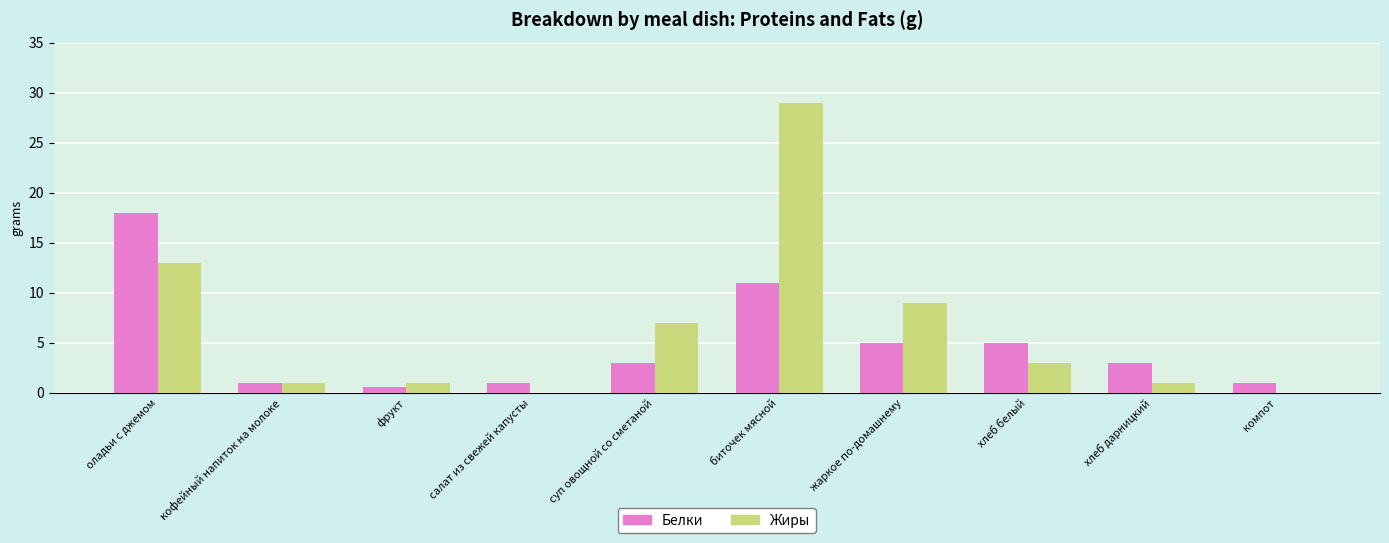

Is the value of Белки at кофейный напиток на молоке greater than the value of Жиры at жаркое по-домашнему?

No